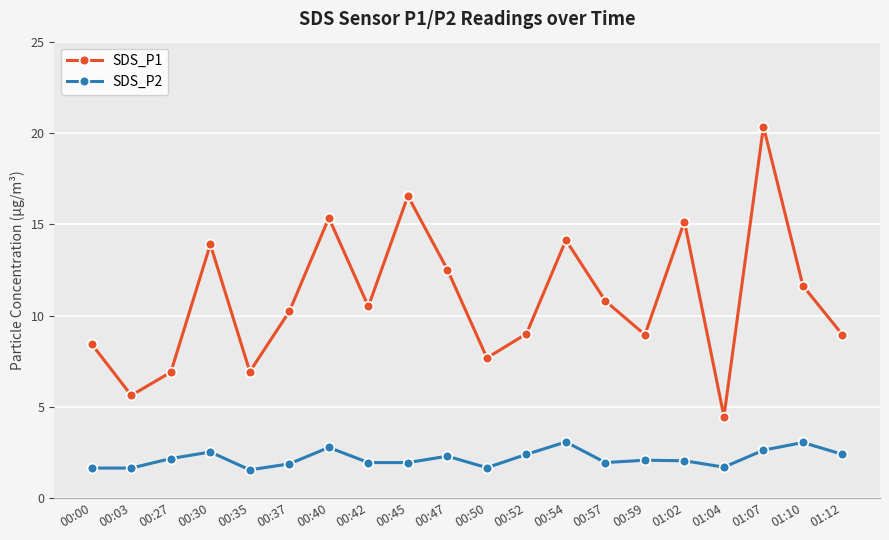

What is the label of the 15th point from the right?

00:37